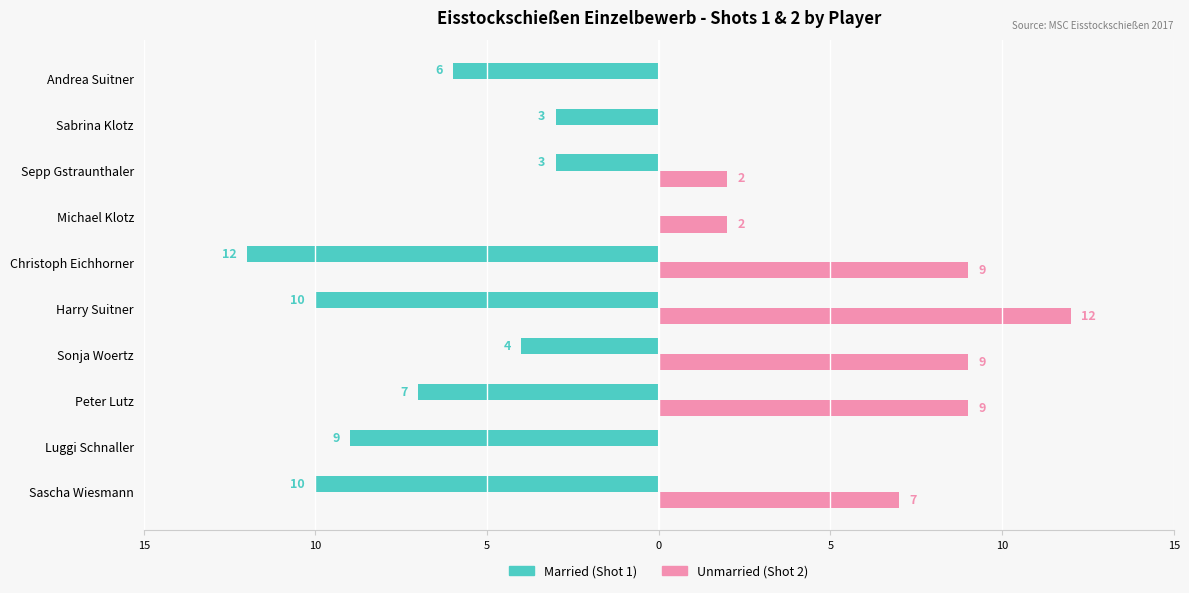

How many bars are there in each group?

2